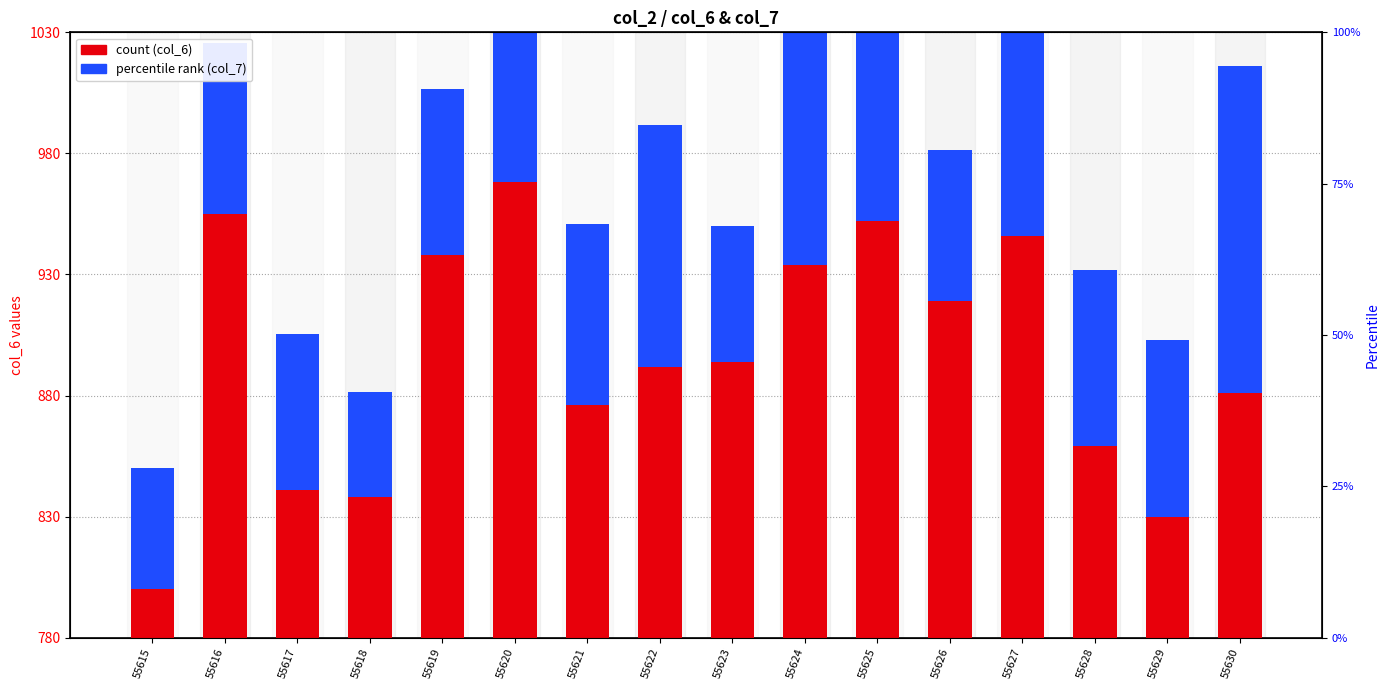

Is it true that col_7 (percentile rank) equals 70.7 at 55616?

True